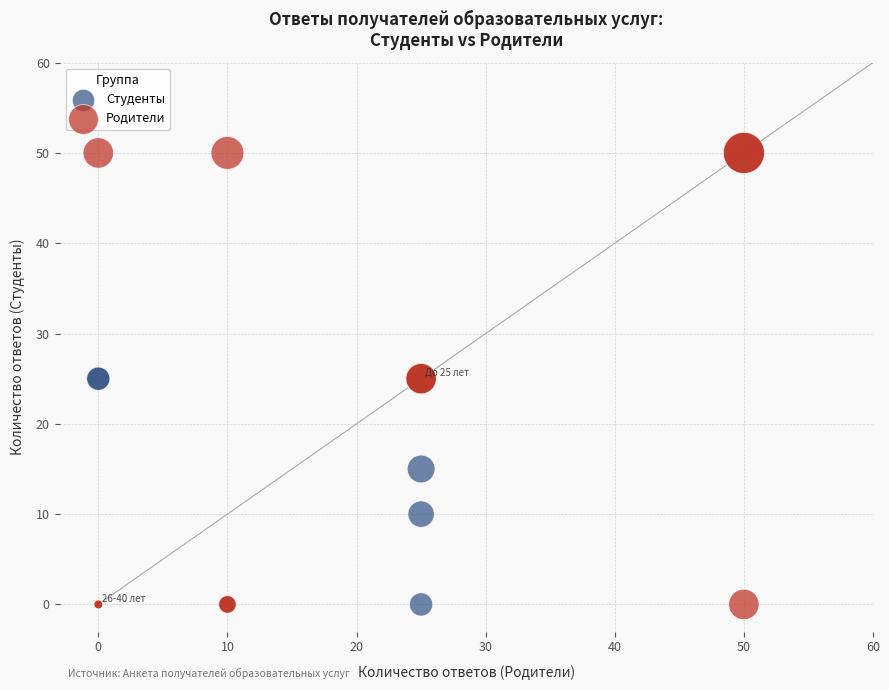

Which series has the widest spread of Y values?

Родители